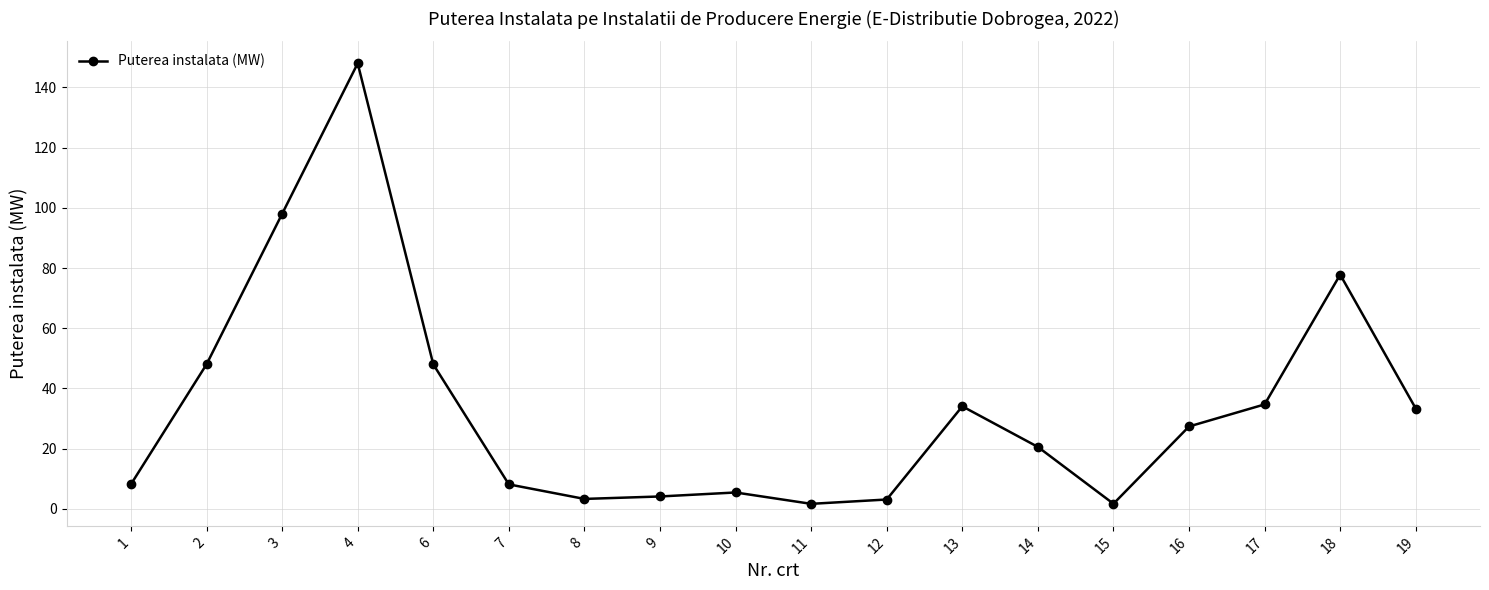

Does the chart display data point markers on the line(s)?

Yes